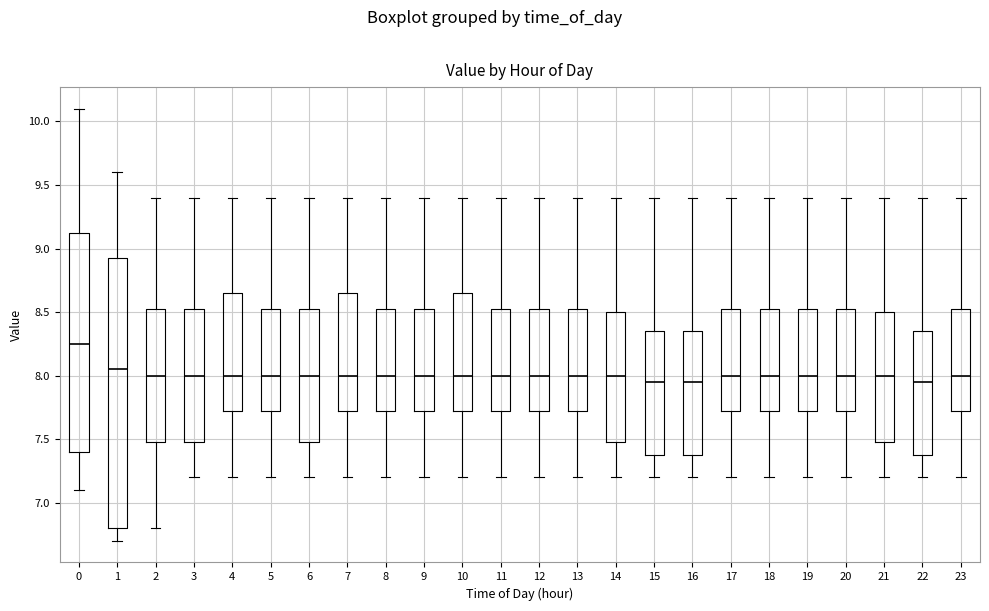

Comparing the boxes themselves (not the whiskers), which one is the tallest?

1